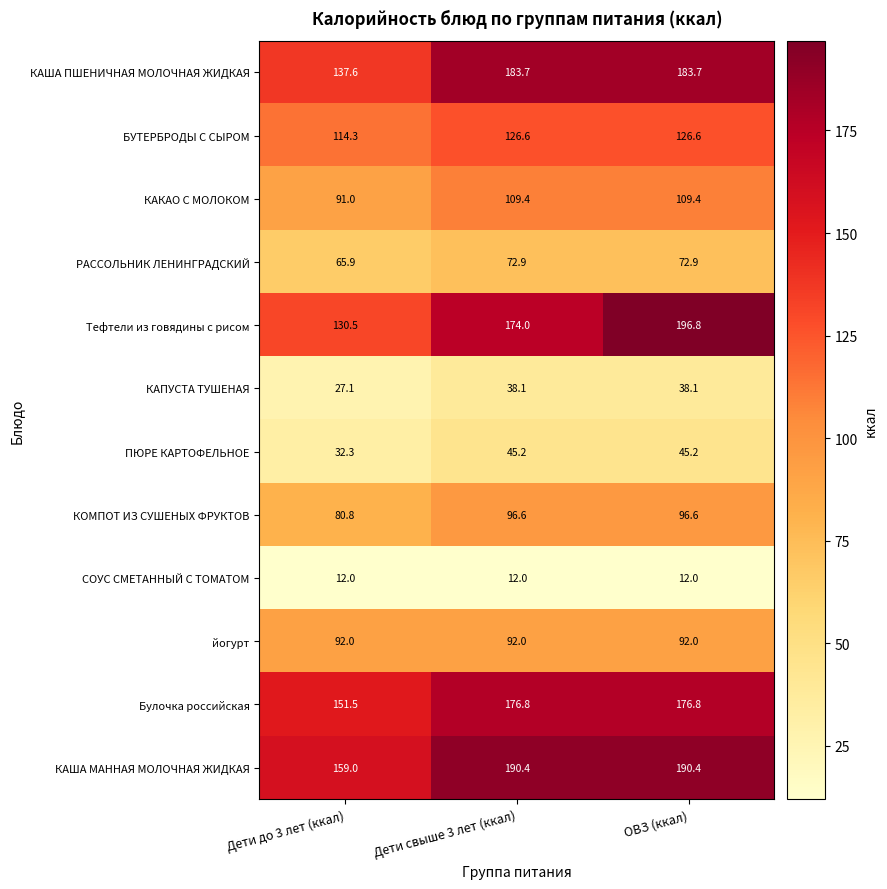

What is the sum of the КОМПОТ ИЗ СУШЕНЫХ ФРУКТОВ values at Дети свыше 3 лет (ккал) and ОВЗ (ккал)?

193.2